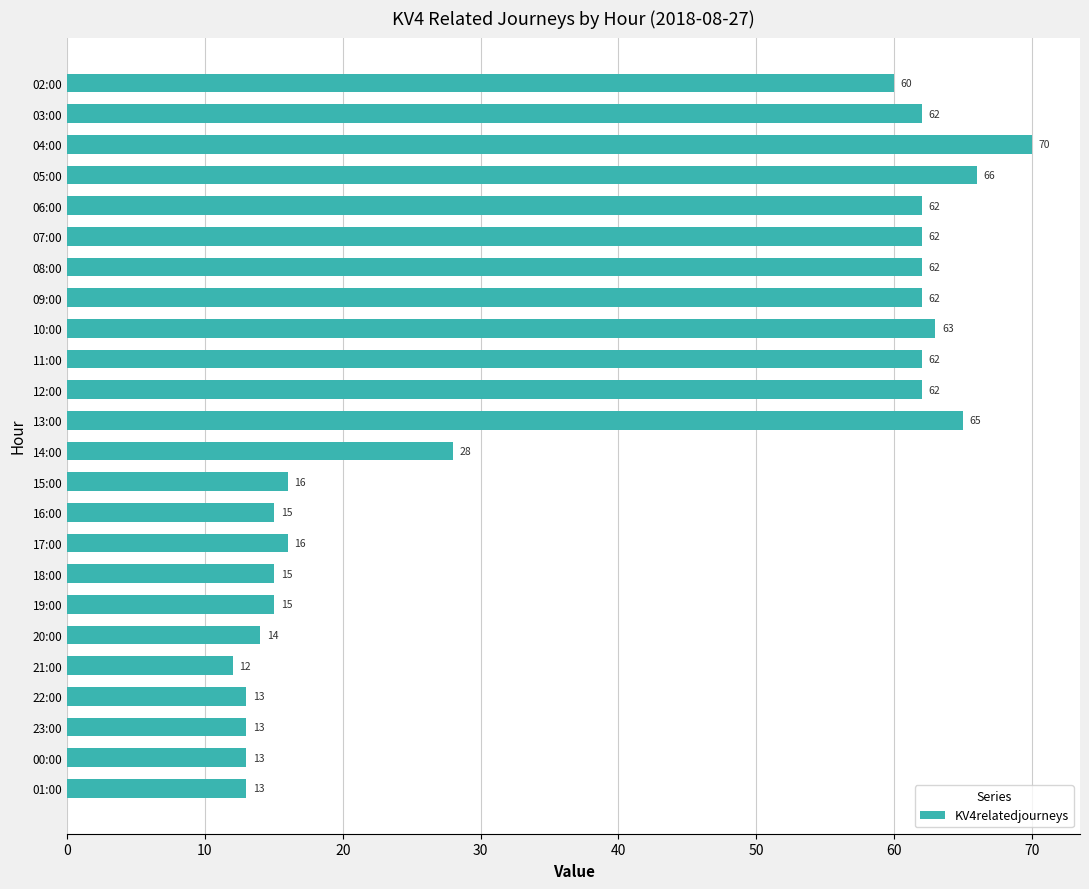

Read the value at 12:00.

62